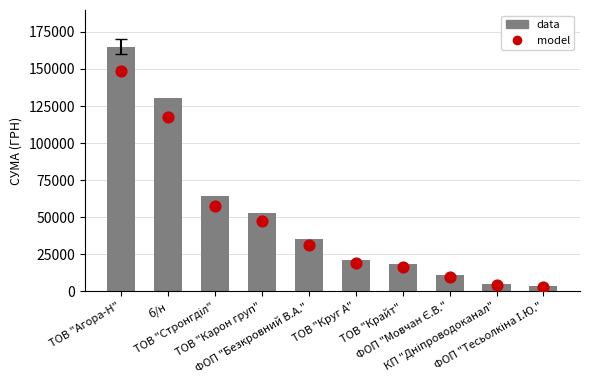

Which series has the largest total across all categories?

data